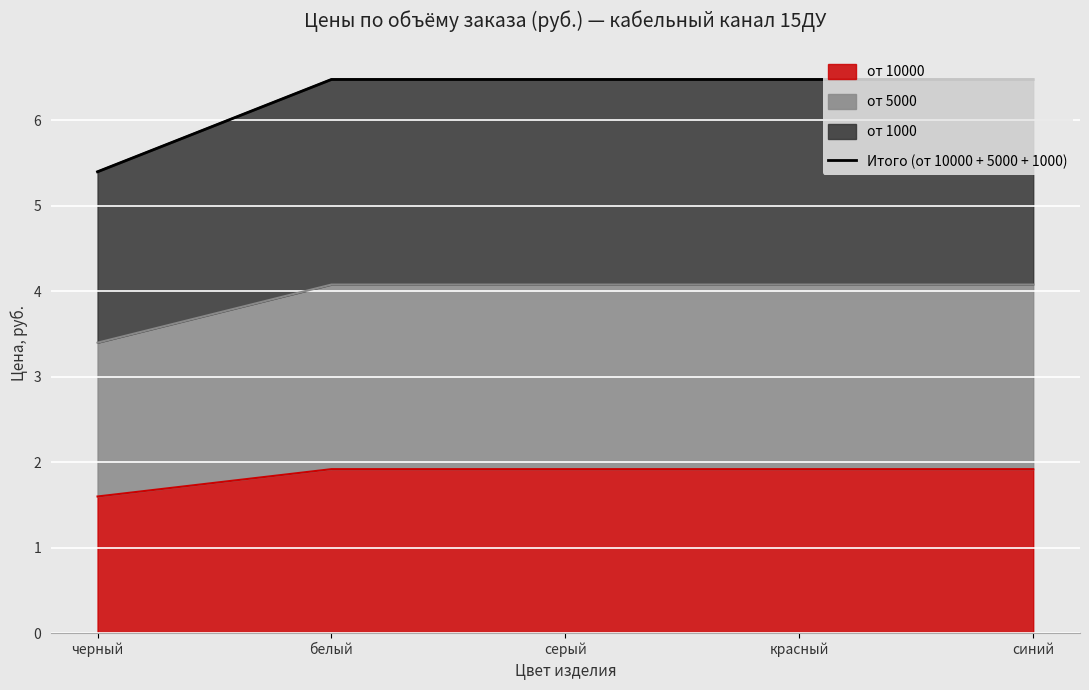

What is the difference between the maximum and minimum values?

1.1